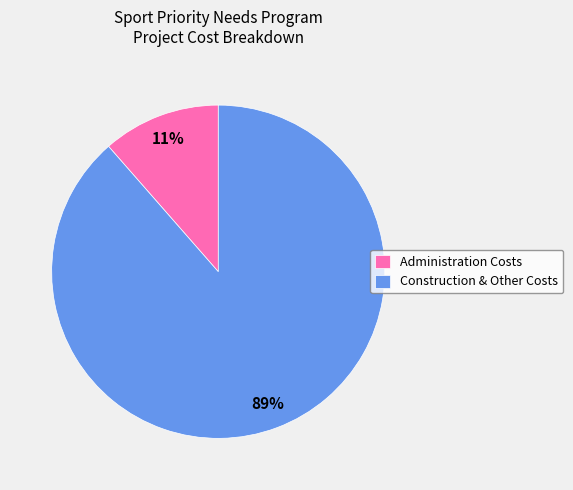

Do Administration Costs and Construction & Other Costs together represent more than half of the pie?

Yes